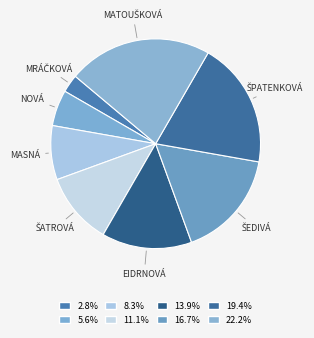

Count the number of slices in the pie.

8